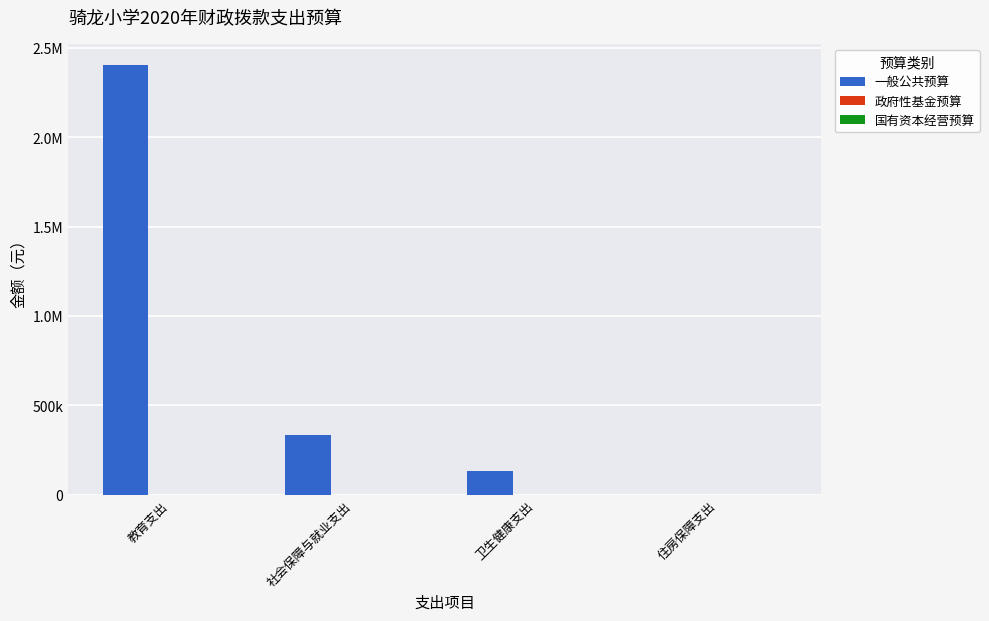

Reading left to right, what are all the values shown in this chart?

一般公共预算: 2401937	335083	136131	0
政府性基金预算: 0	0	0	0
国有资本经营预算: 0	0	0	0